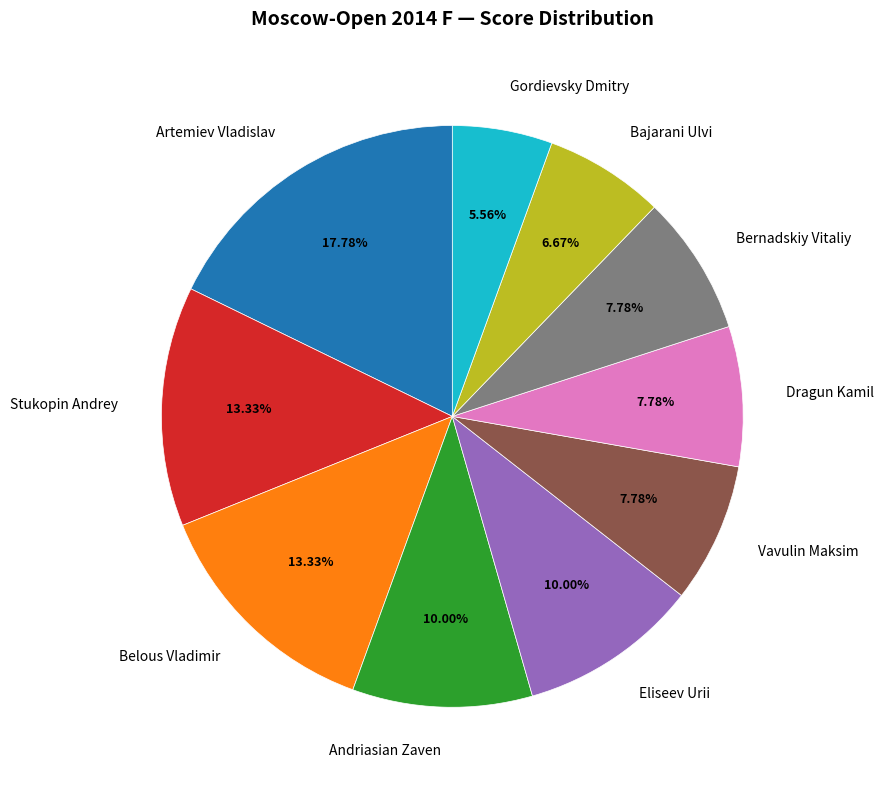

Count the number of slices in the pie.

10